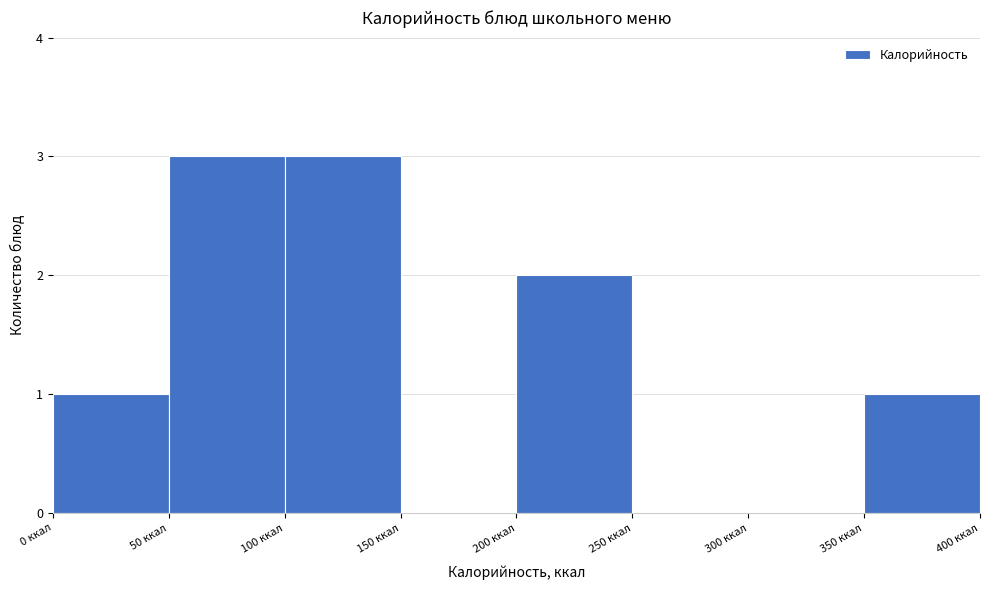

What is the height of the bar covering 350 to 400 on the x-axis? The values are not printed on the chart, so give them approximately, as read against the axis.

1